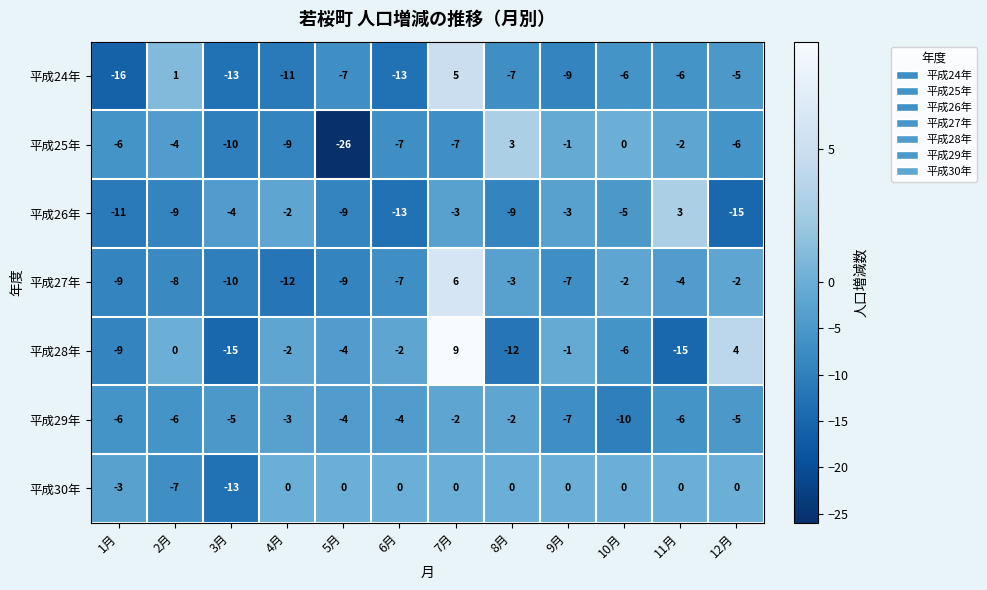

What is the spread (max minus min) of values at 11月?

18